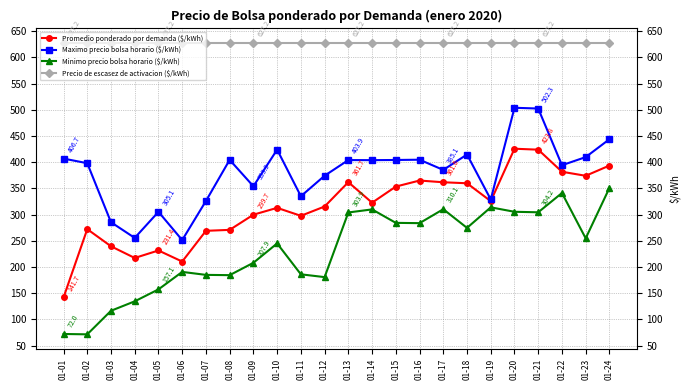

The Maximo precio bolsa horario ($/kWh) series shows 185.0 at 01-07. True or false?

False